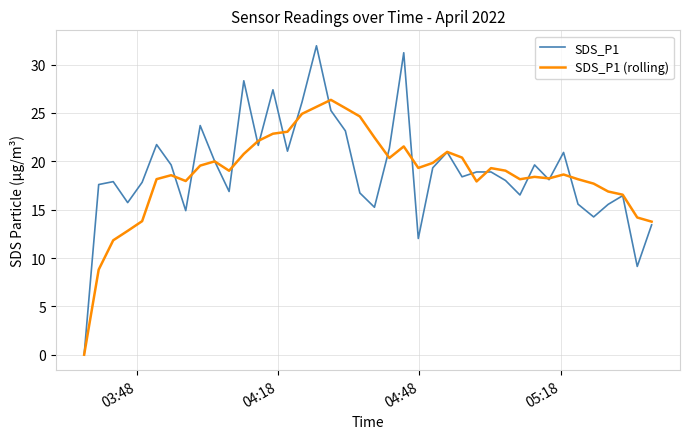

What are all the series names shown in the legend?

SDS_P1, SDS_P1 (rolling)